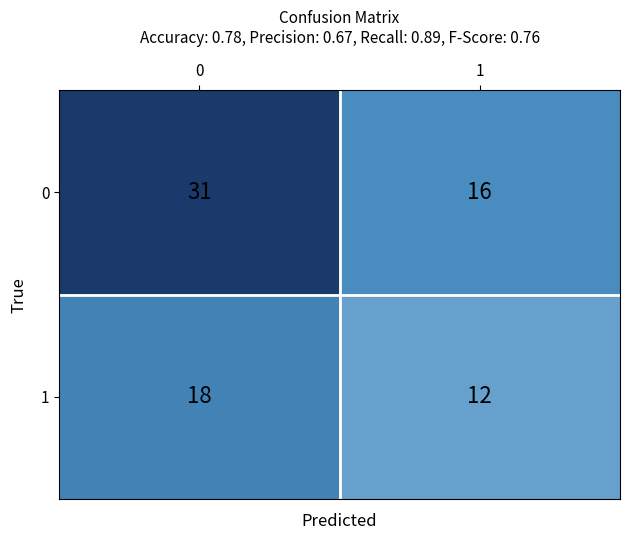

Is the value of 0 at 1 greater than the value of 1 at 1?

Yes